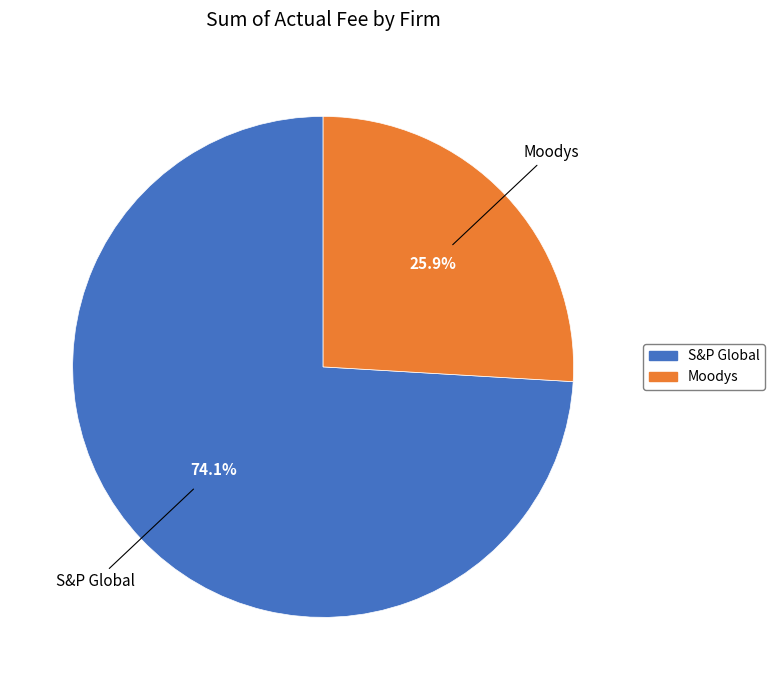

Rank the categories by value from lowest to highest.

Moodys, S&P Global